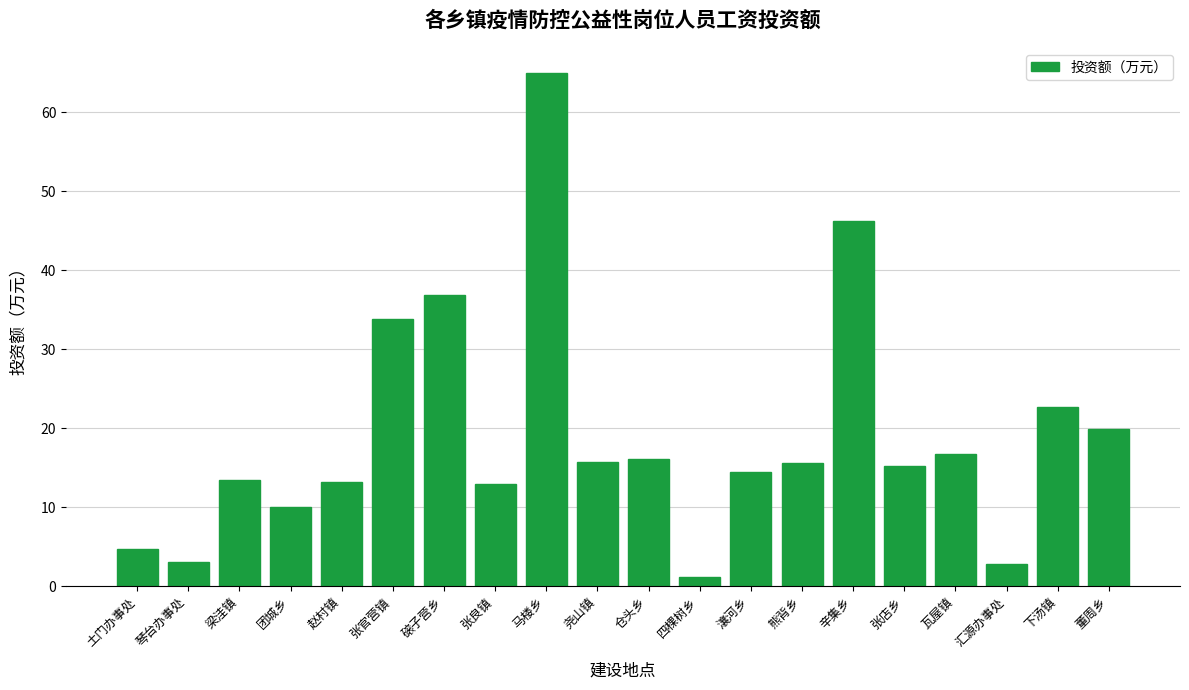

Read the value at 四棵树乡.

1.1